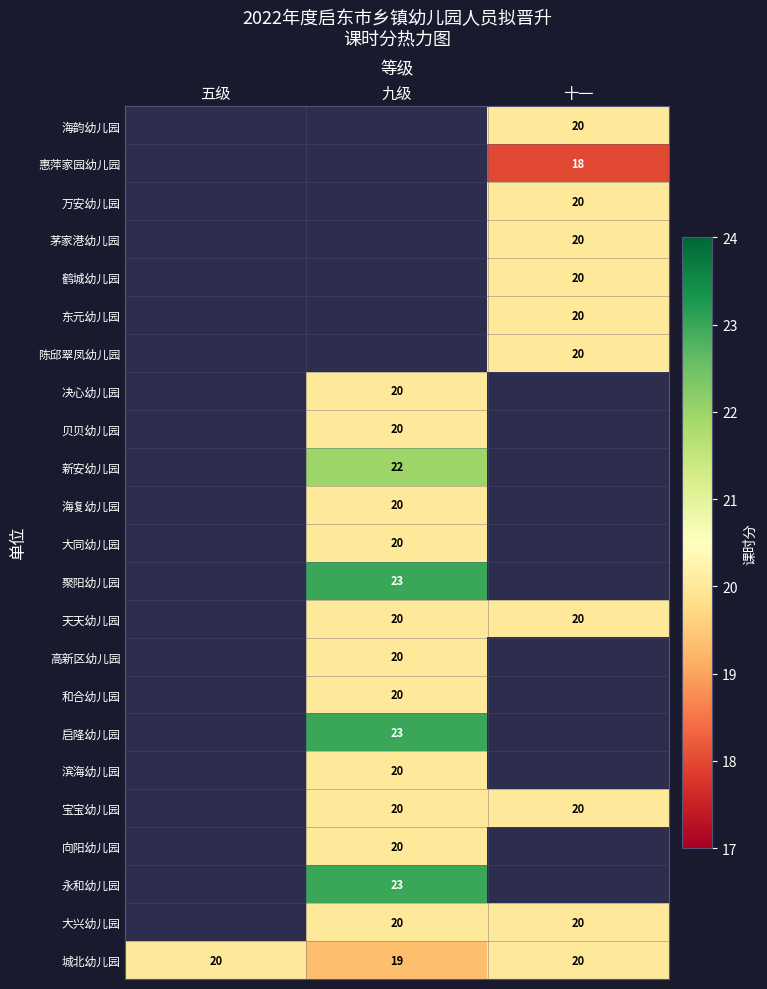

Count the number of categories in the chart.

3